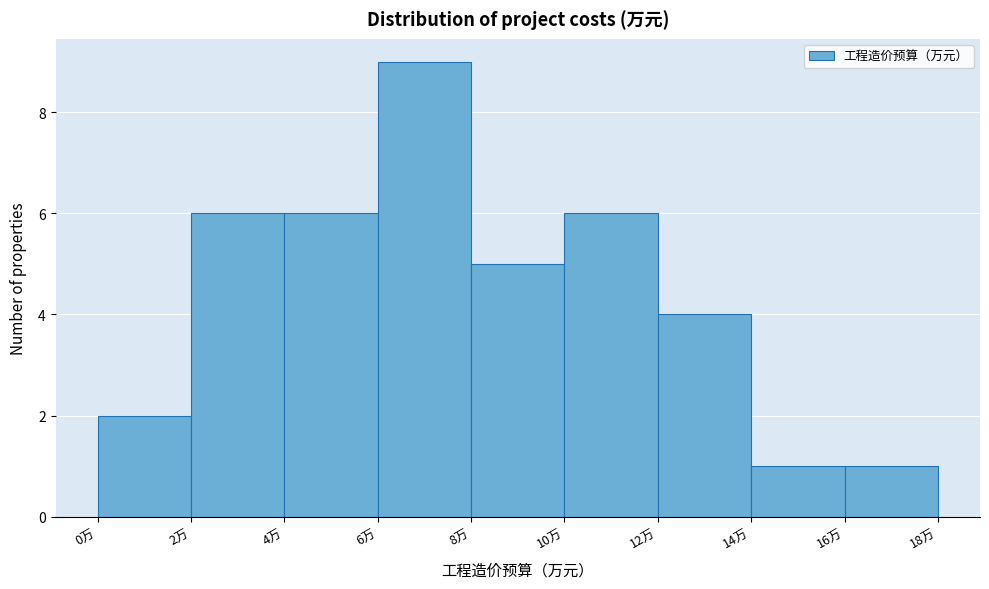

Over which range of the x-axis is the bar tallest?

6 to 8